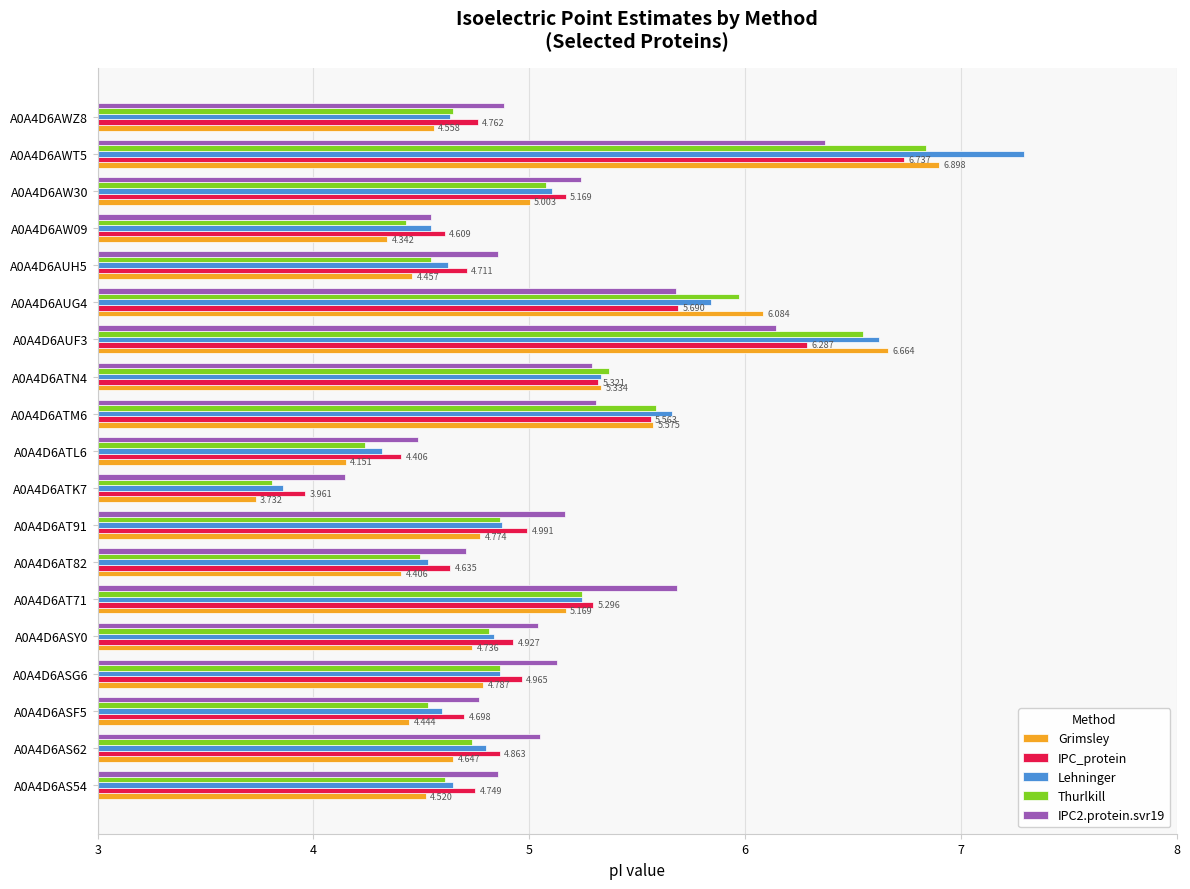

Which series has the largest range (max minus min)?

Lehninger